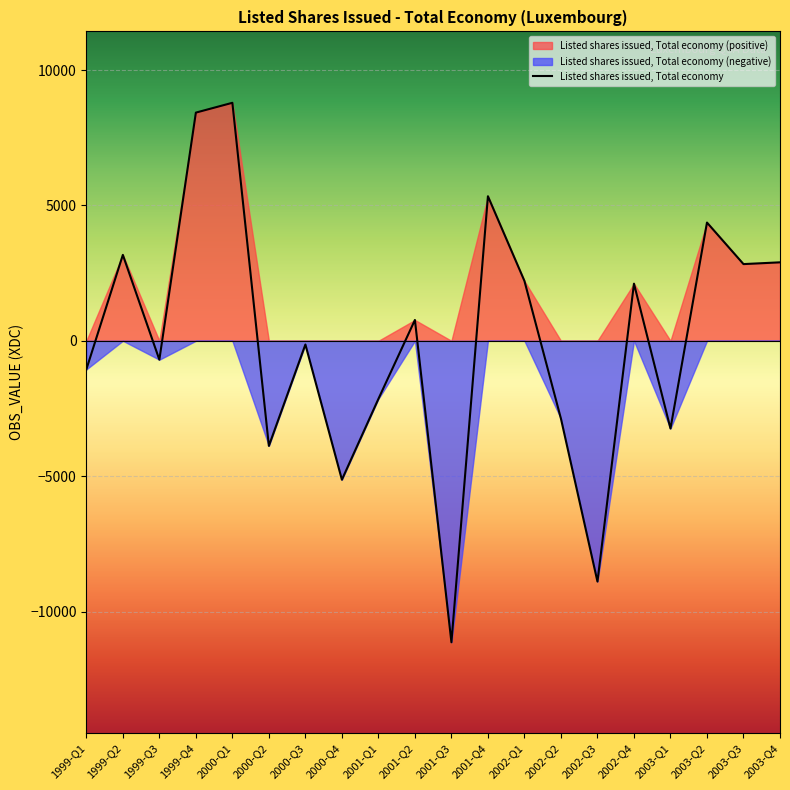

True or false: the data has more than 0 interior local peaks.

True